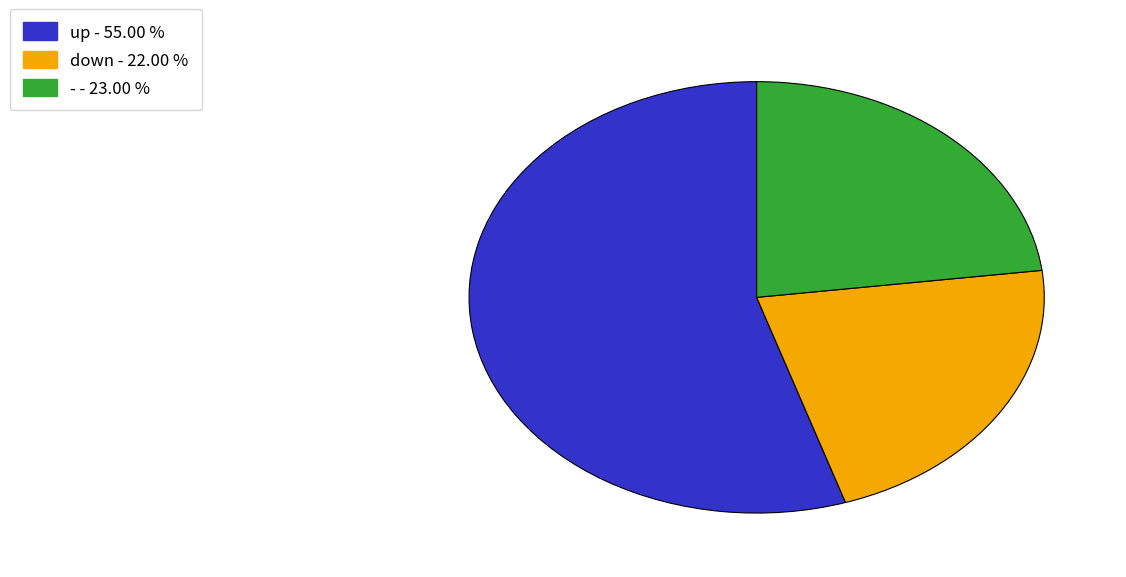

Do up and down together represent more than half of the pie?

Yes